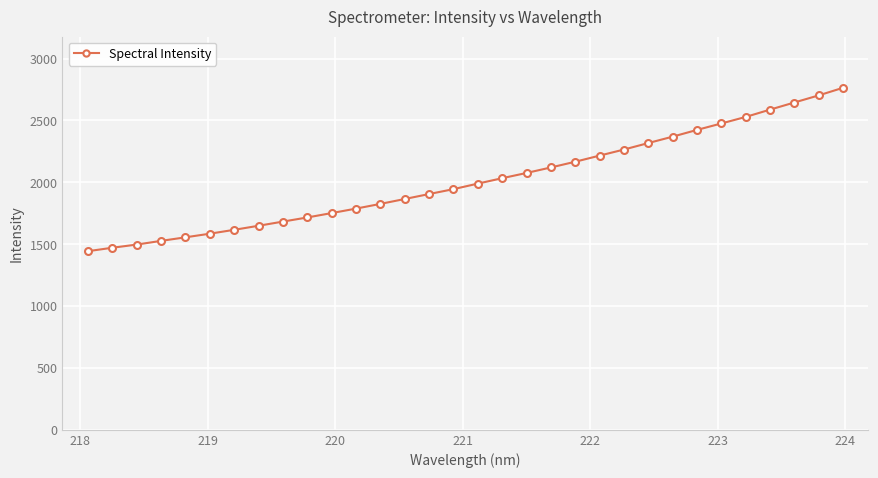

What is the maximum value shown in the chart?

2763.5